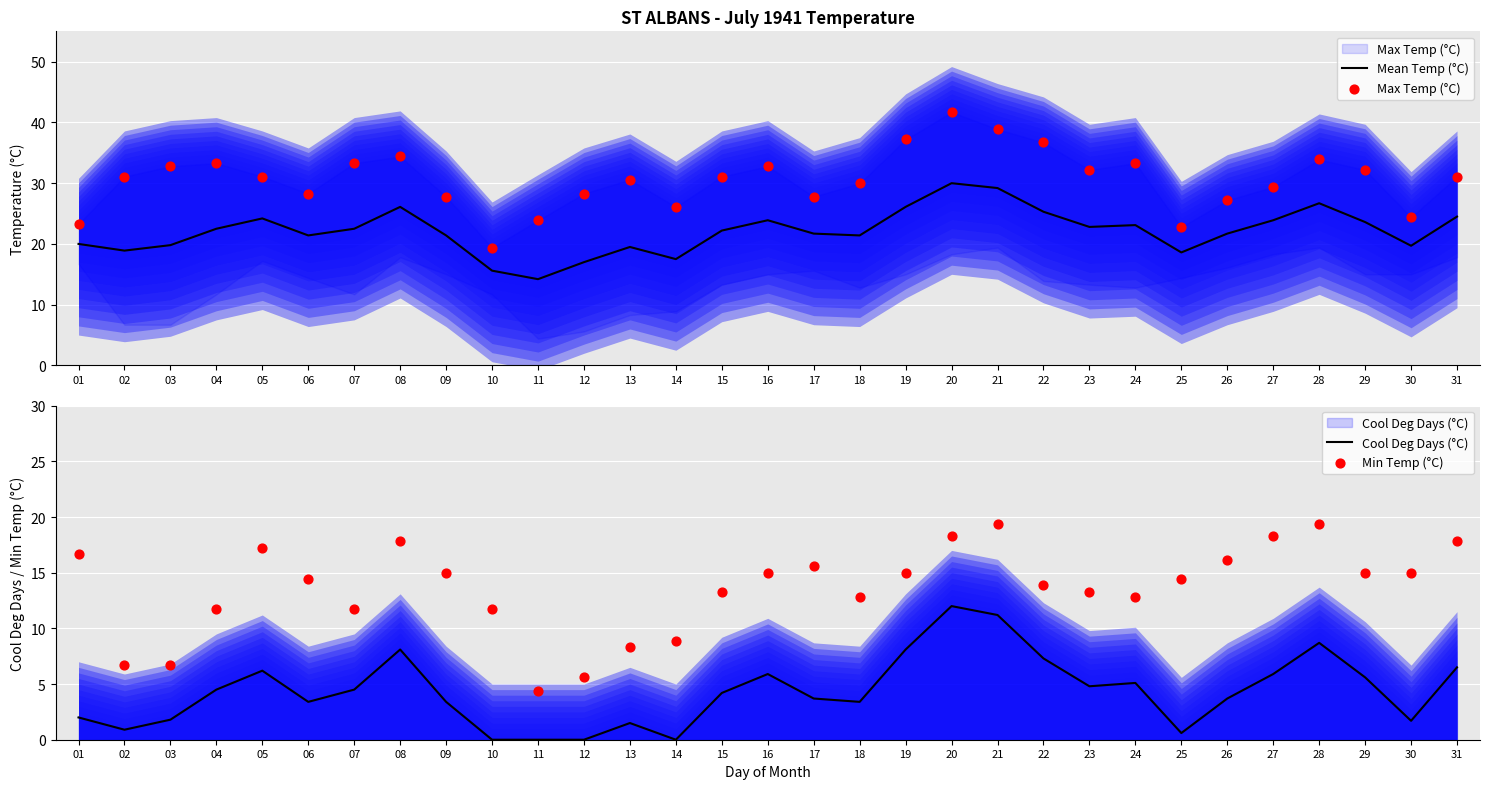

Which series has the largest total across all categories?

Max Temp (°C)